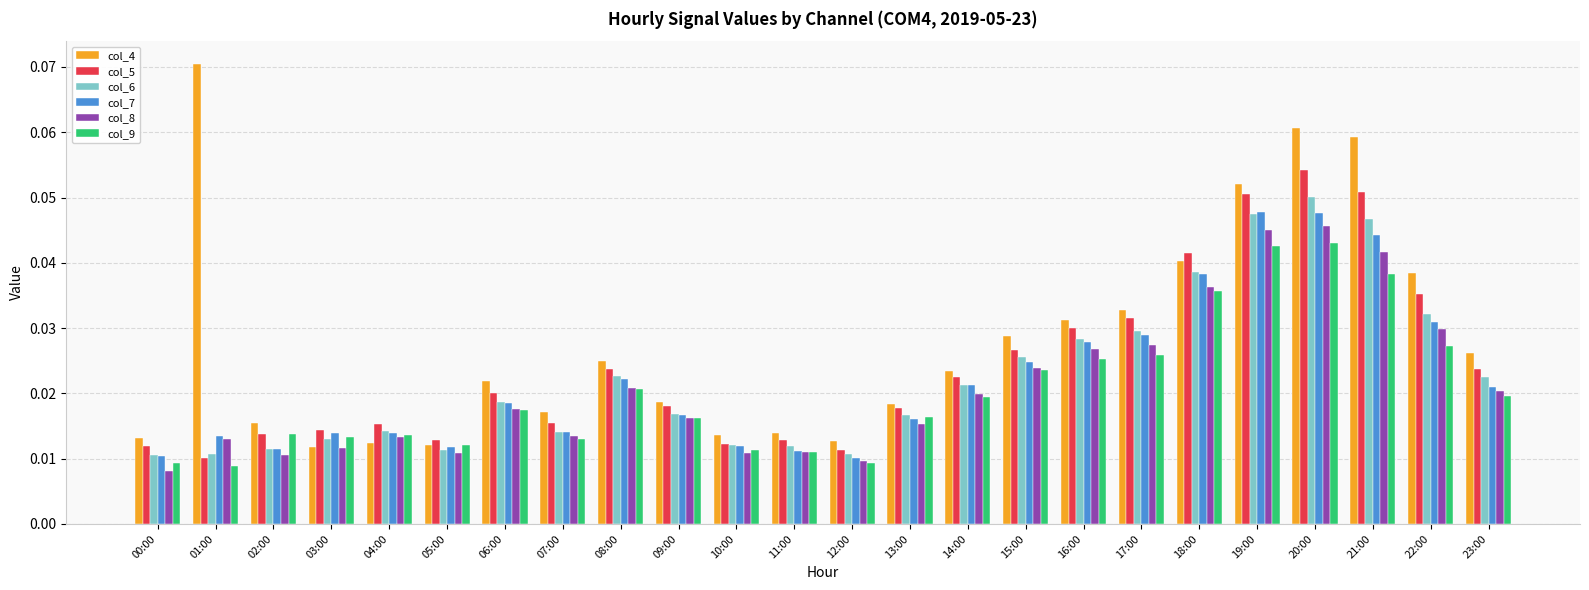

What is the total value across all series at 15:00?

0.2